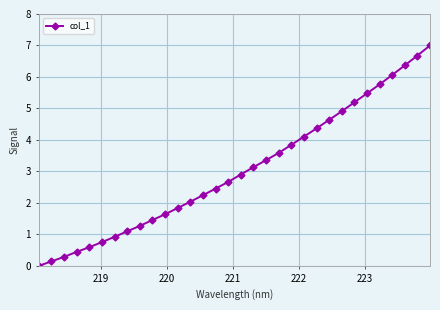

What is the value of the 6th point from the left?

0.8